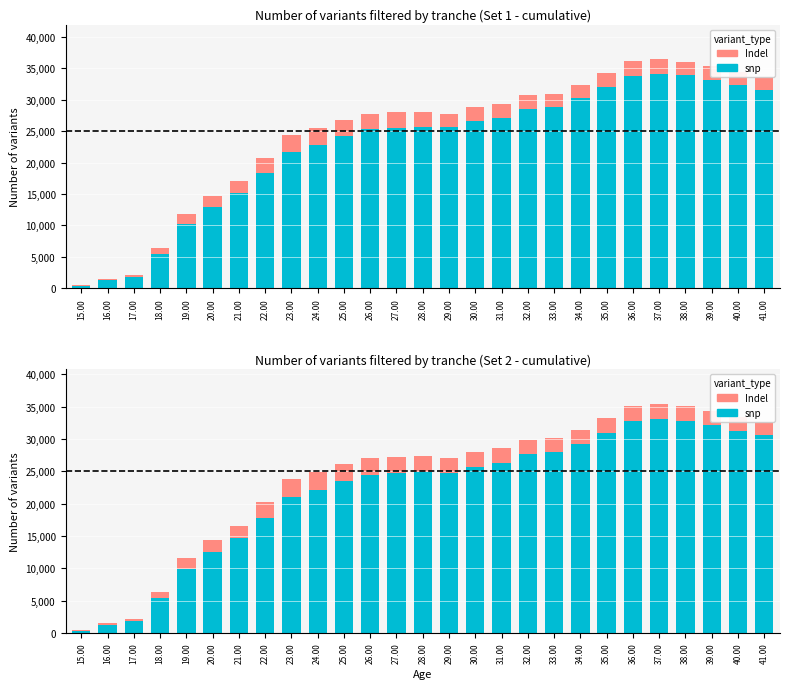

Which series has the largest total across all categories?

snp